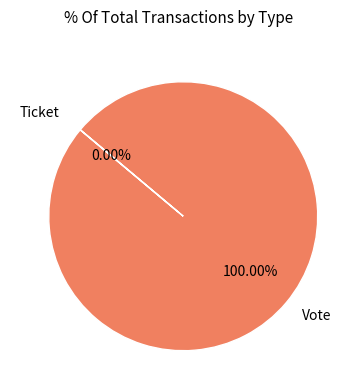

How many slices are in this pie chart?

2